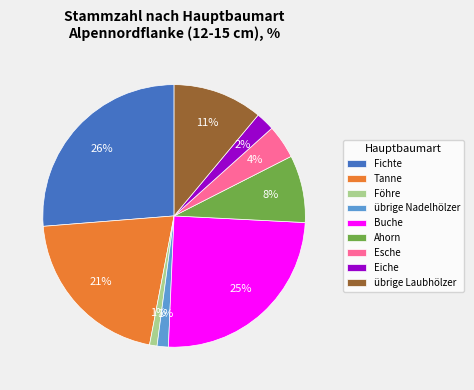

Is the sum of Eiche and übrige Nadelhölzer greater than half?

No